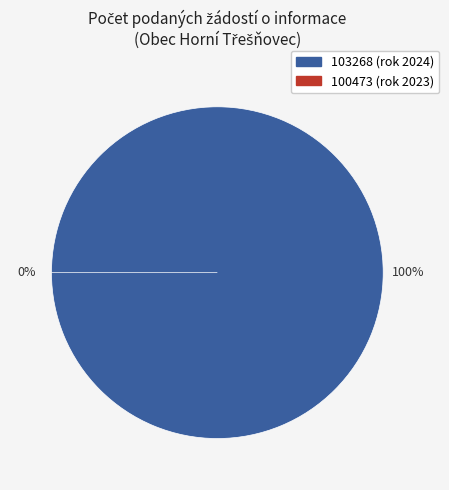

To the nearest percent, what percentage of the pie is 103268?

100%